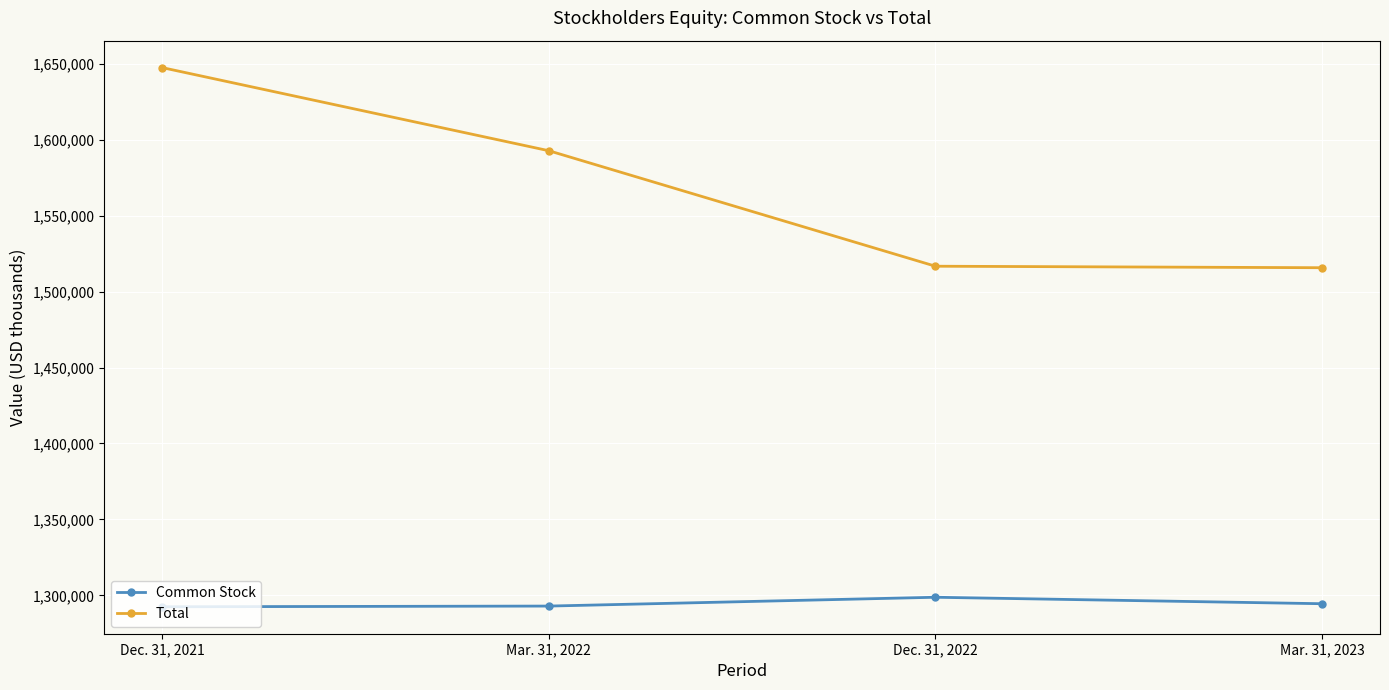

What is the sum of the Total values at Dec. 31, 2022 and Mar. 31, 2022?

3109455